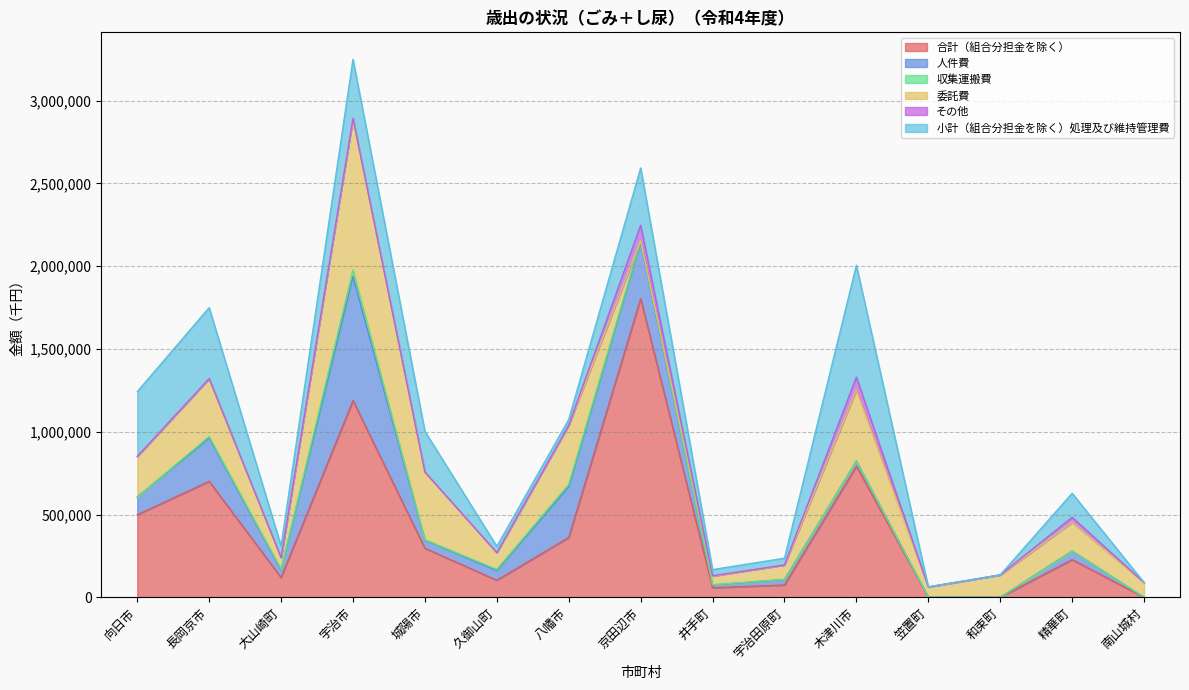

How many series are shown in this chart?

6